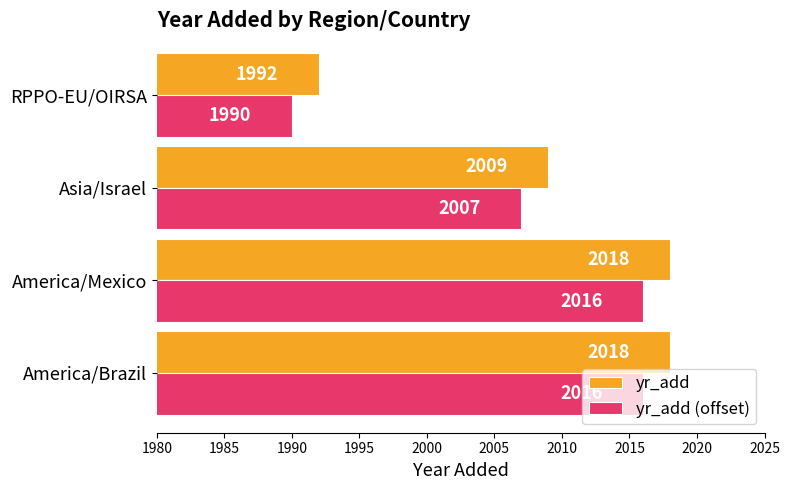

What is the sum of the yr_add (offset) values at Asia/Israel and America/Brazil?

4023